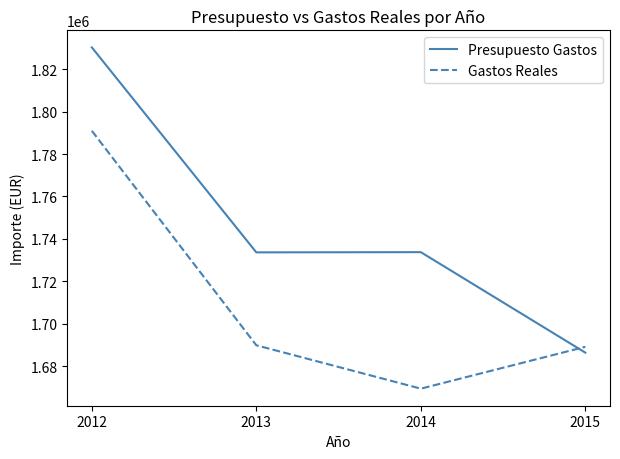

Which category has the lowest value in the Presupuesto Gastos series?

2015